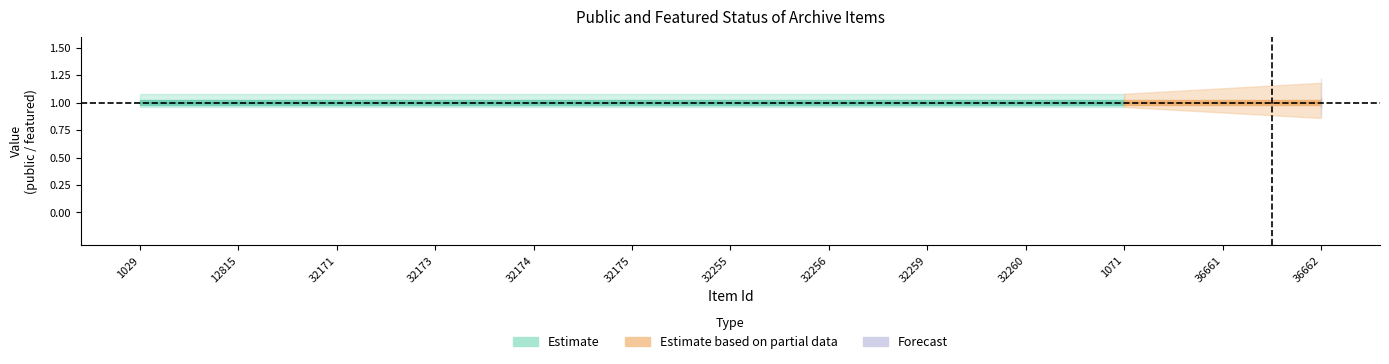

Reading right to left, list all the values displayed in this chart.

public: 1	1	1	1	1	1	1	1	1	1	1	1	1
featured: 0	0	0	0	0	0	0	0	0	0	0	0	0